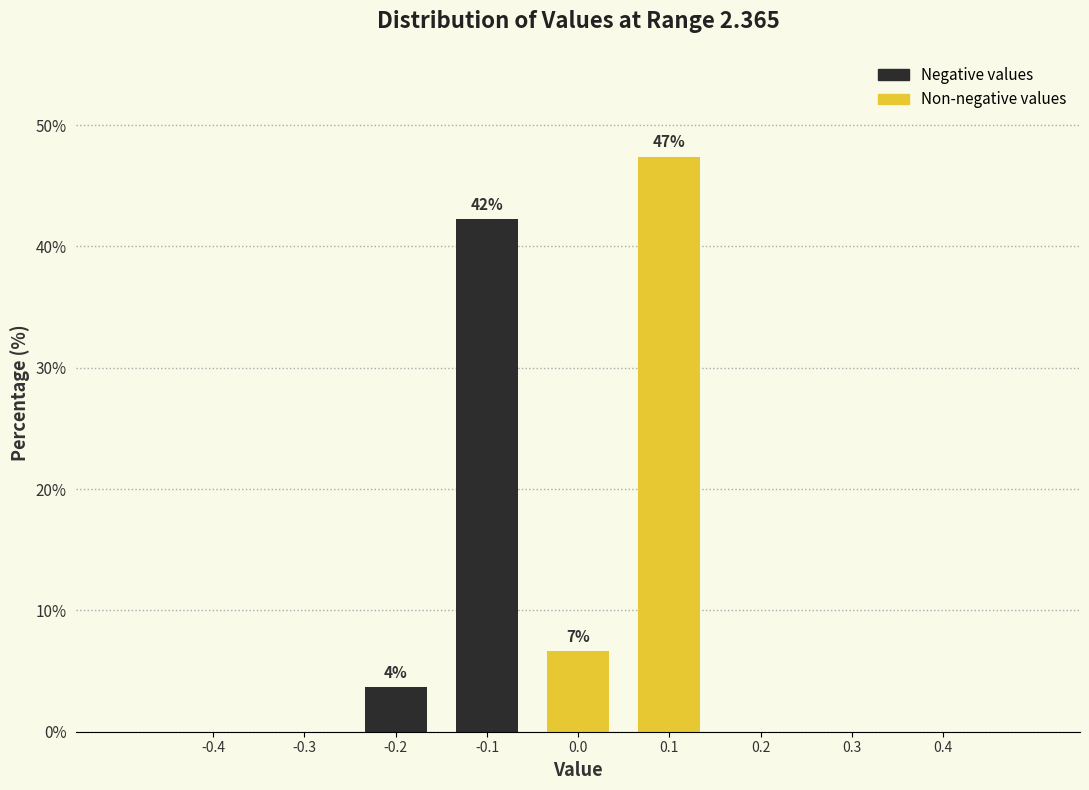

Reading right to left, what are all the values shown in this chart?

0.4=0.0	0.3=0.0	0.2=0.0	0.1=47.4	0.0=6.7	-0.1=42.2	-0.2=3.7	-0.3=0.0	-0.4=0.0